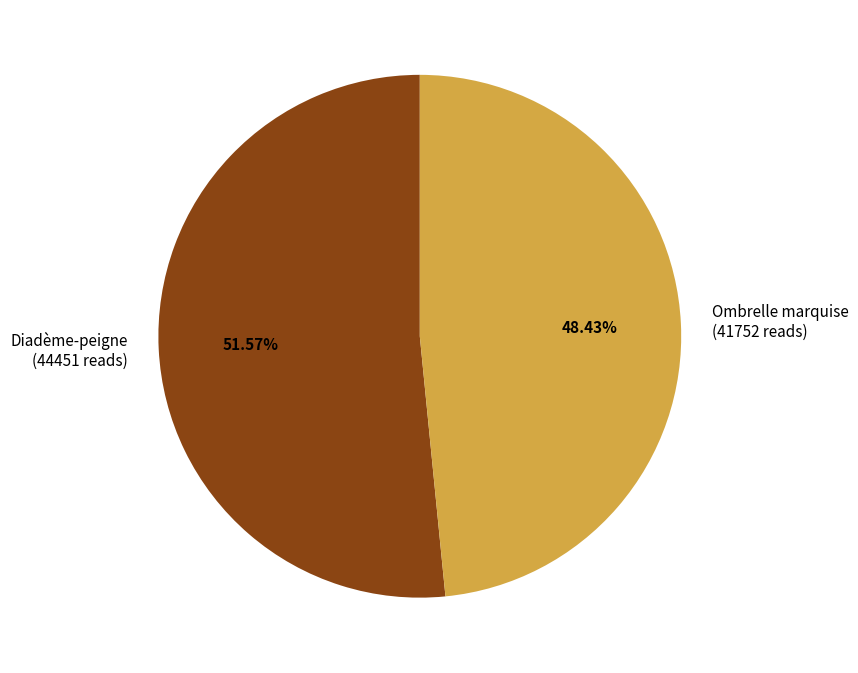

True or false: Ombrelle marquise accounts for 48% of the total.

True